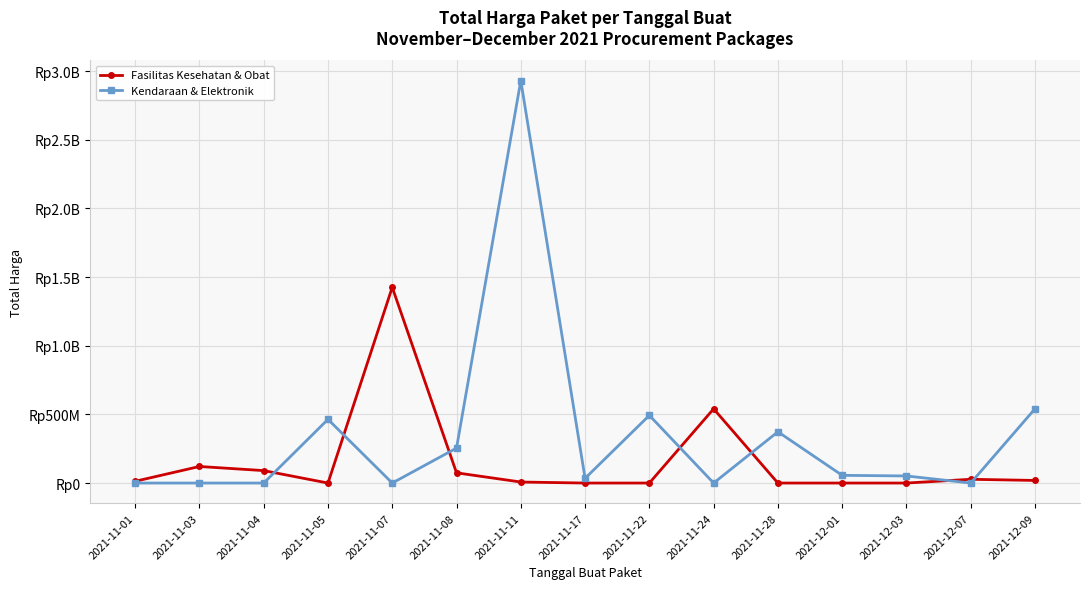

After their last crossing, which series has the higher values: Kendaraan & Elektronik or Fasilitas Kesehatan & Obat?

Kendaraan & Elektronik